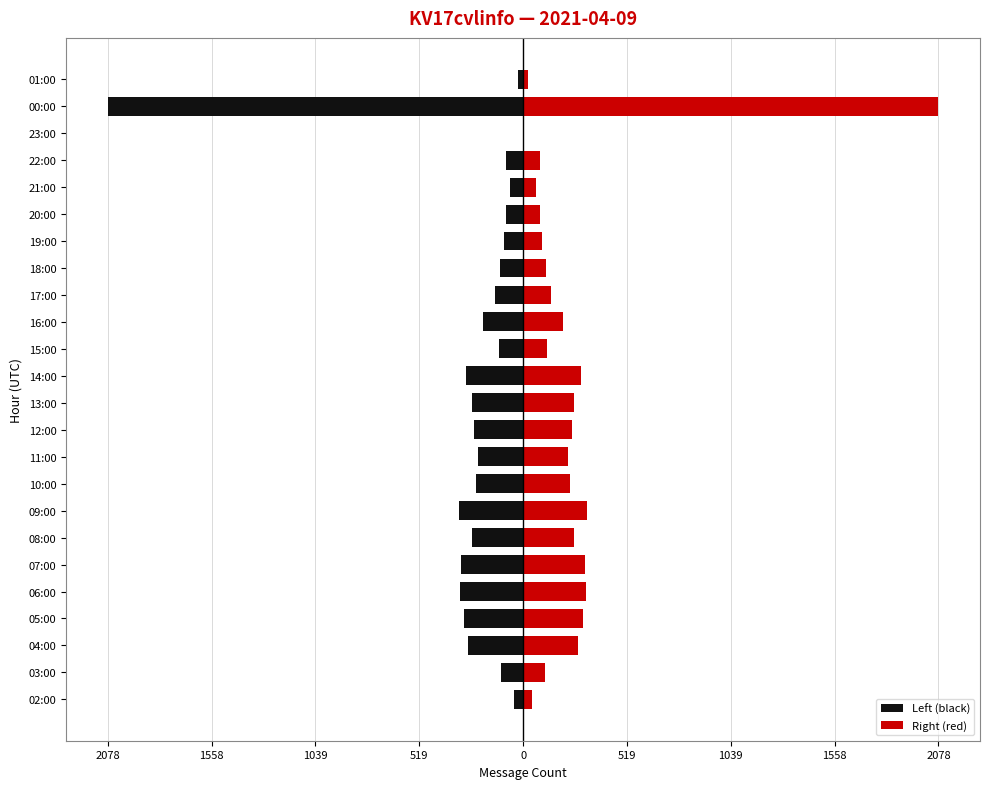

Rank the series at 05:00 from highest to lowest value.

Right (red), Left (black)